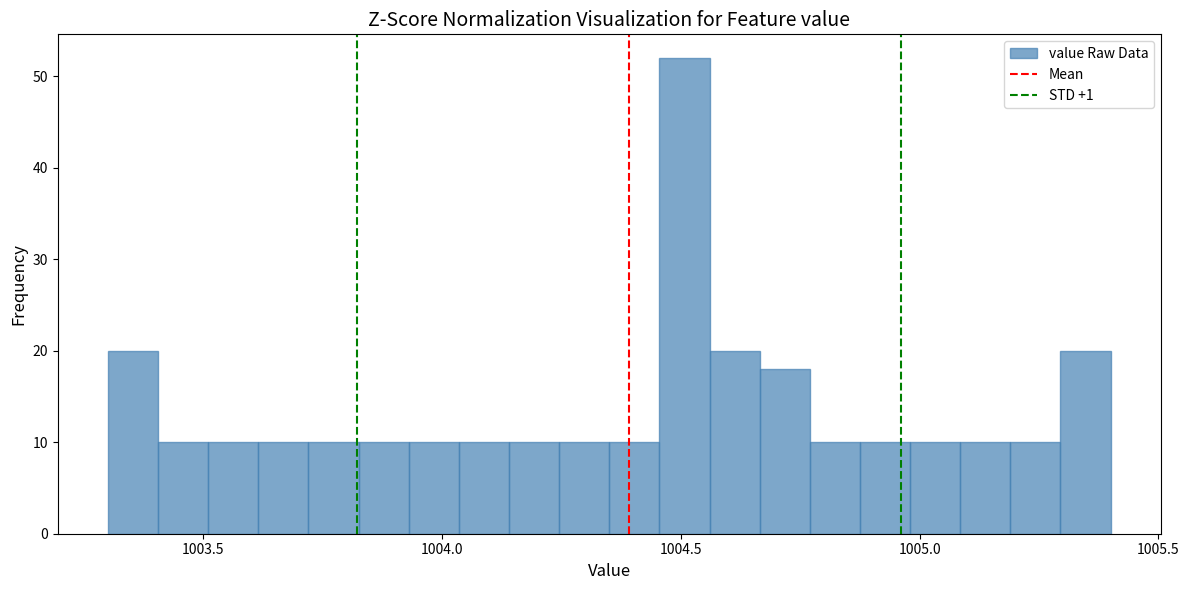

Around what value on the x-axis is the tallest bar? Give the approximate position of its centre, as read against the axis.

1004.50